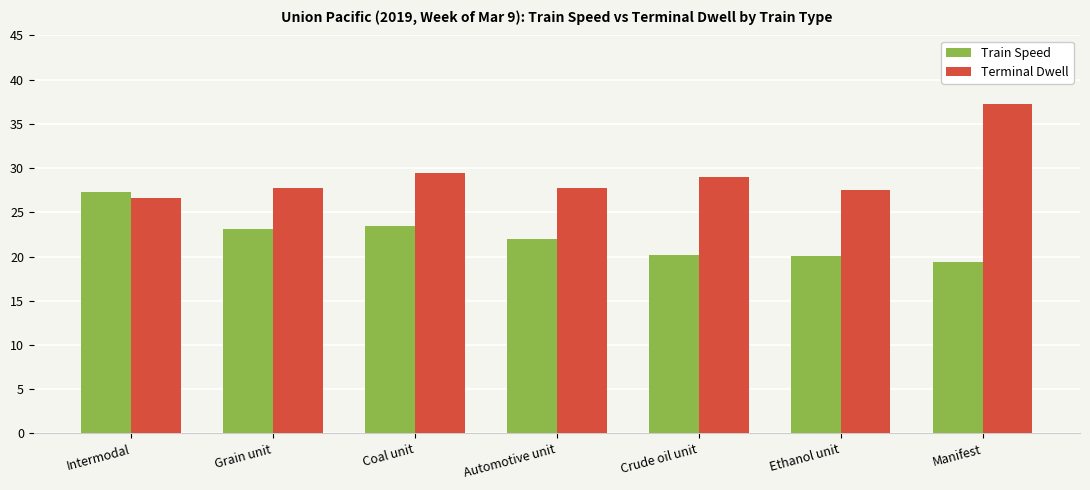

What is the sum of the Train Speed values at Intermodal and Automotive unit?

49.3